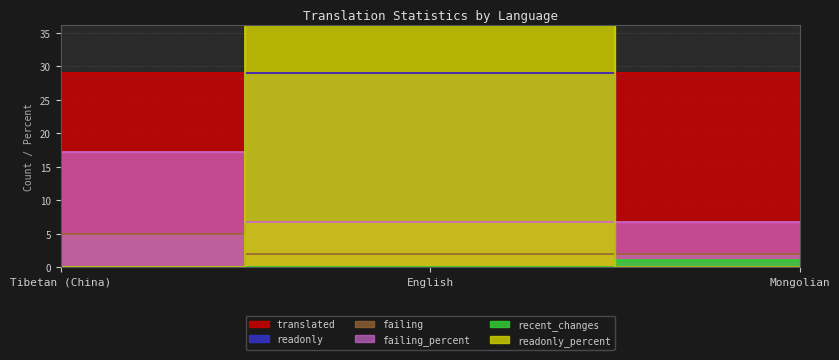

Which has a higher value, Mongolian or English?

Mongolian